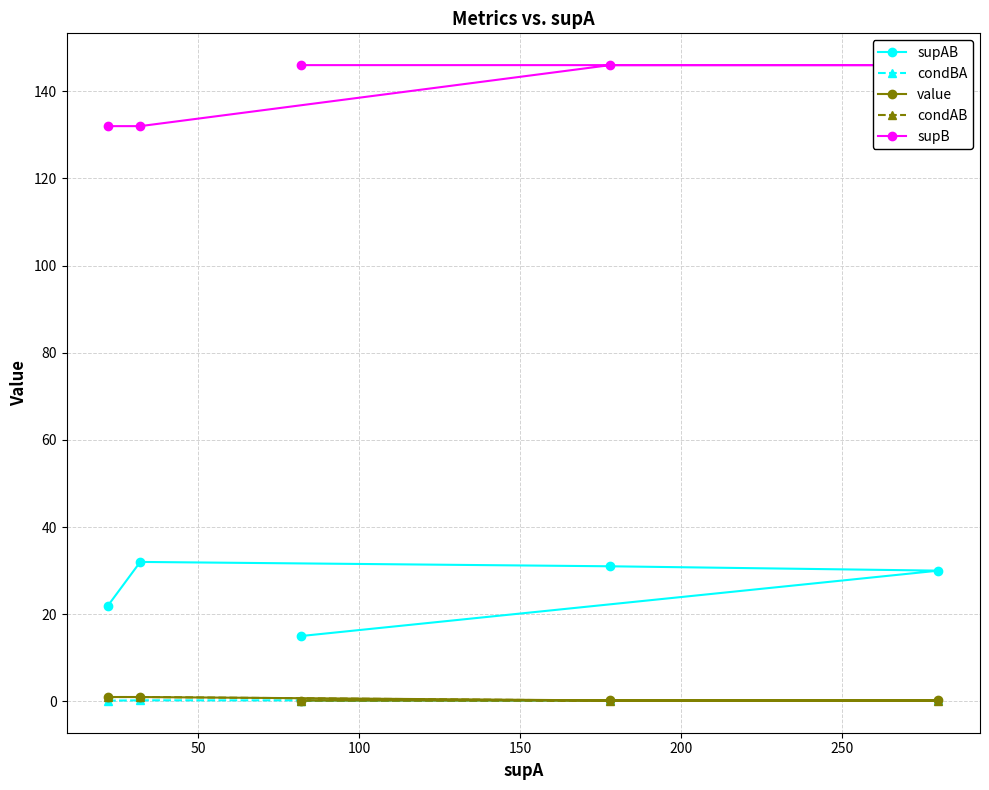

True or false: supB and supAB cross at least once.

False